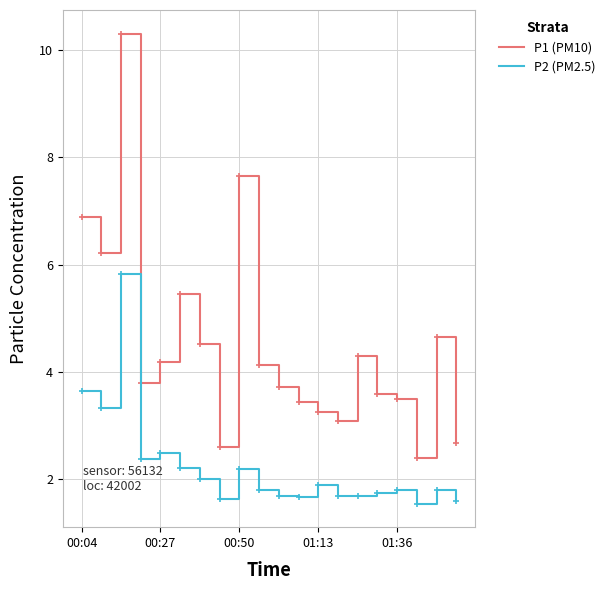

Rank the series by their average value, from lowest to highest.

P2 (PM2.5), P1 (PM10)